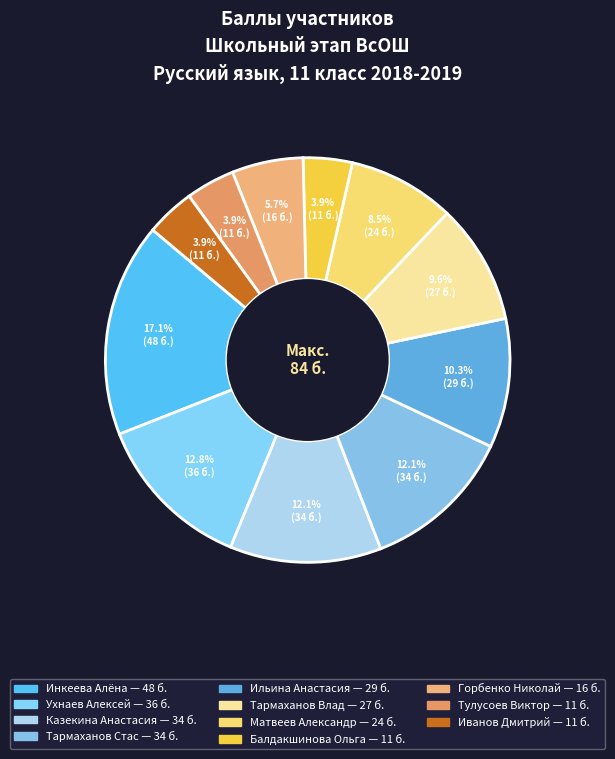

Approximately how many times larger is the value at Казекина Анастасия compared to Иванов Дмитрий?

3.1